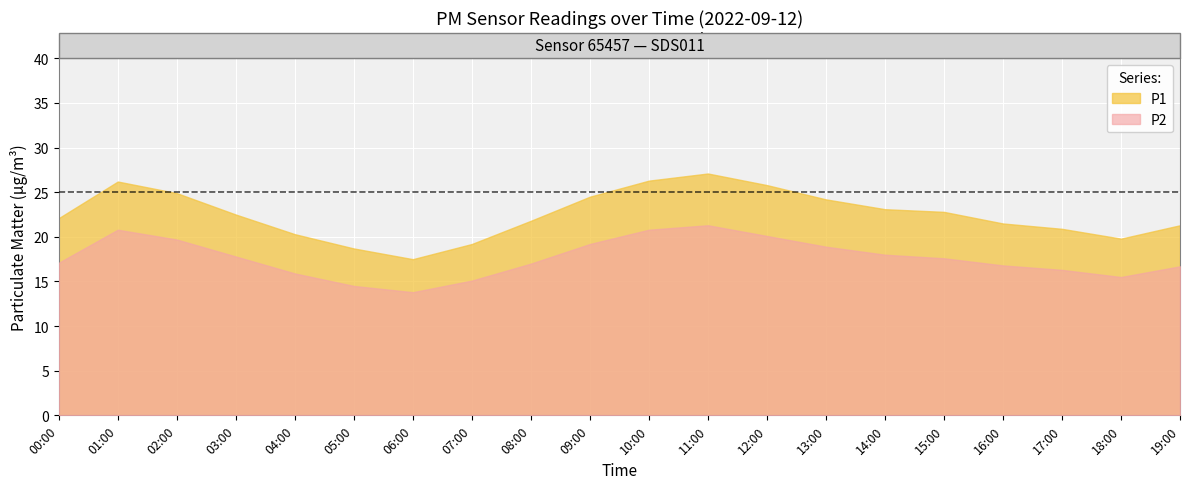

What is the difference between the P2 values at 04:00 and 19:00?

0.8